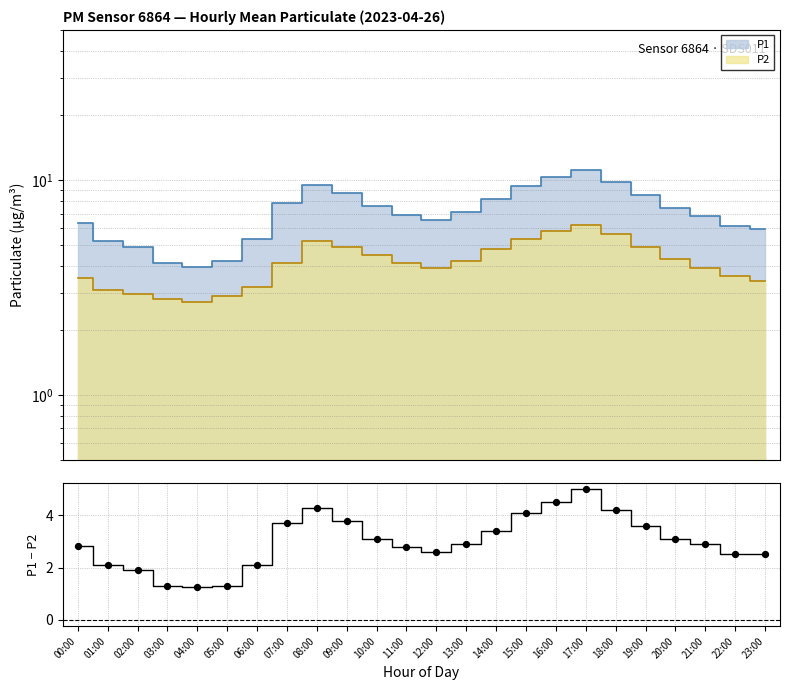

What is the ratio of the value at 14:00 to the value at 19:00?

0.9